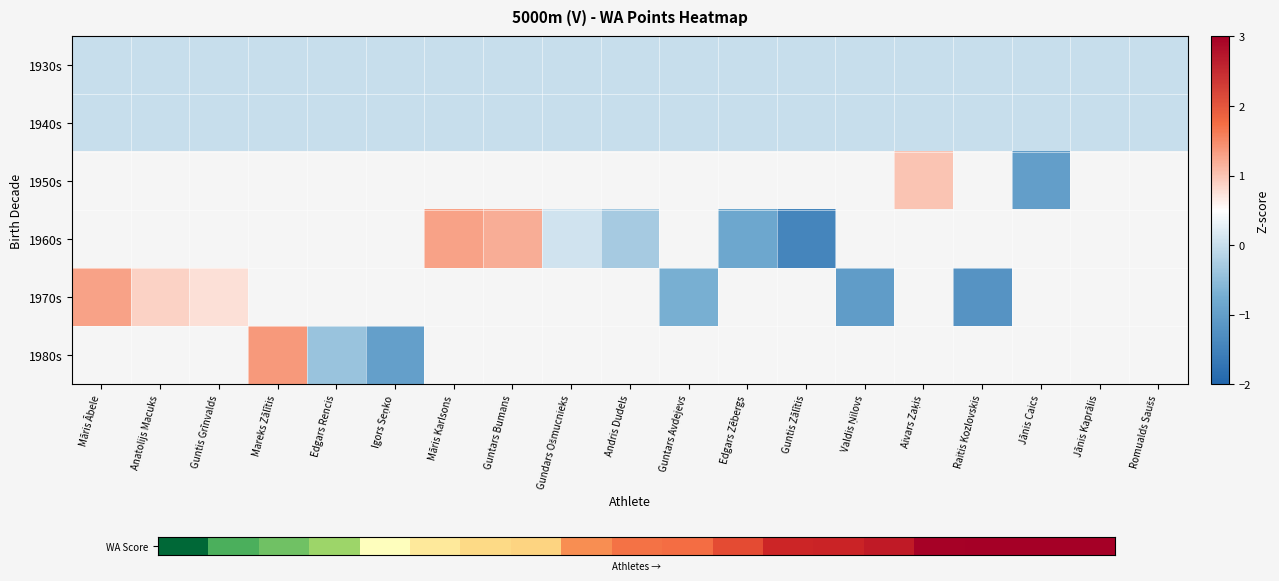

What is the spread (max minus min) of values at Aivars Zaķis?

1.0